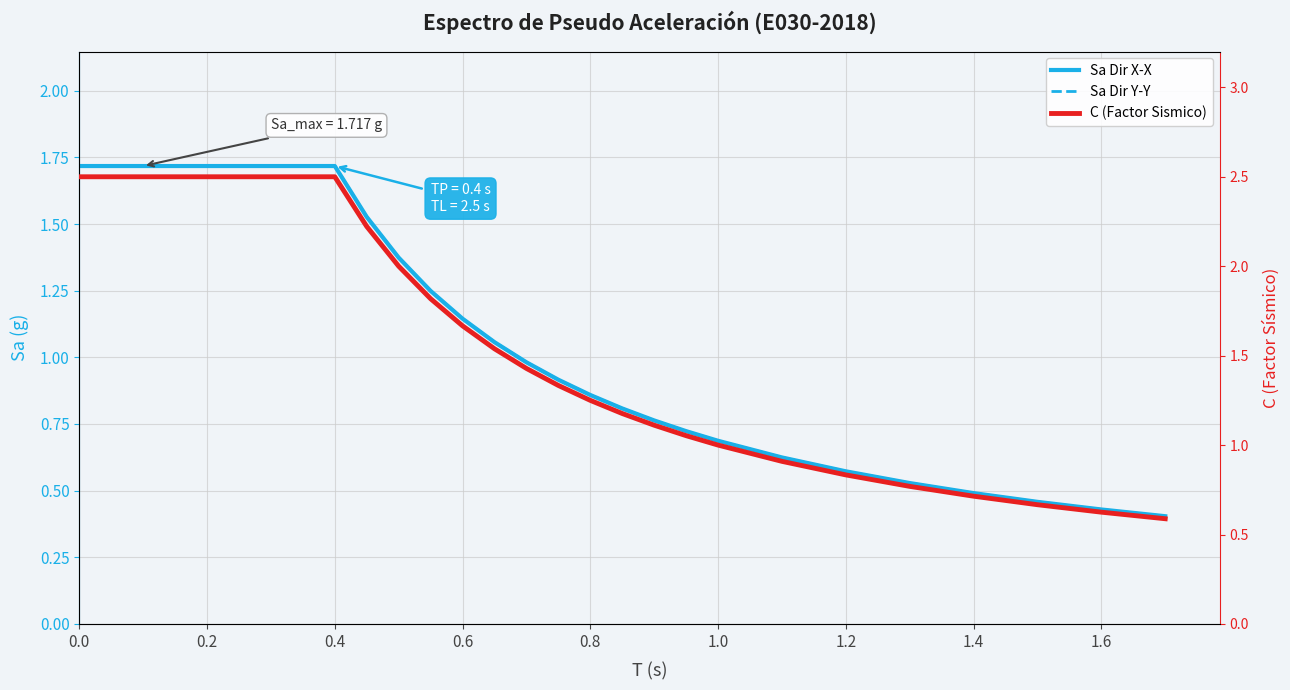

The C (Factor Sismico) series shows 1.1 at 0.0. True or false?

False